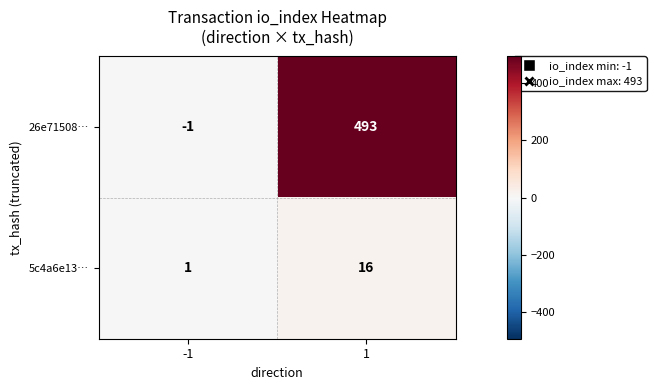

What is the greatest value displayed?

493